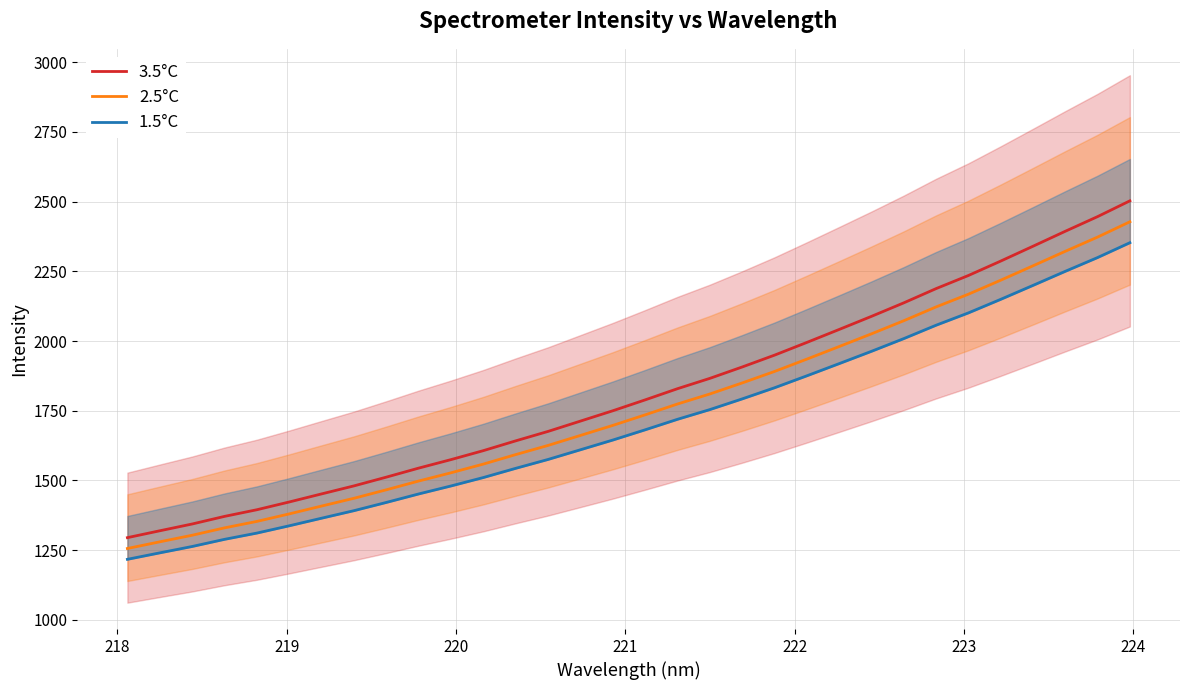

What are all the series names shown in the legend?

3.5°C, 2.5°C, 1.5°C